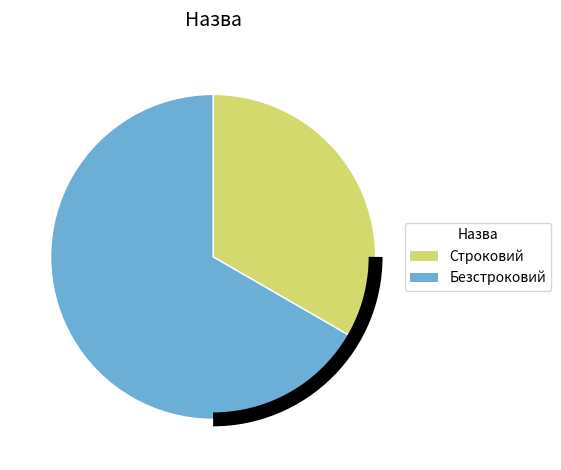

What is the smallest slice in the pie chart?

Строковий